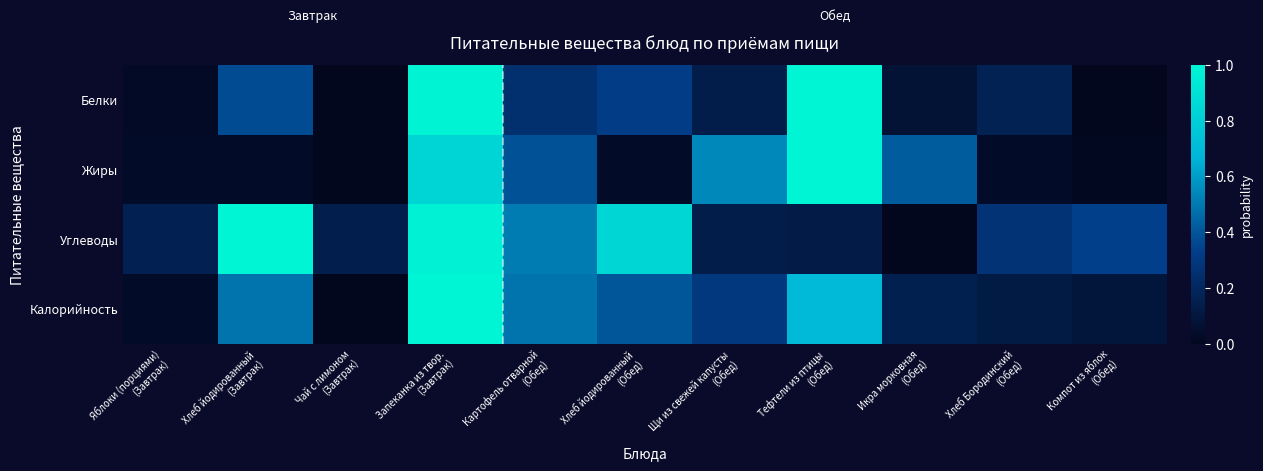

Count the number of data series in this chart.

4